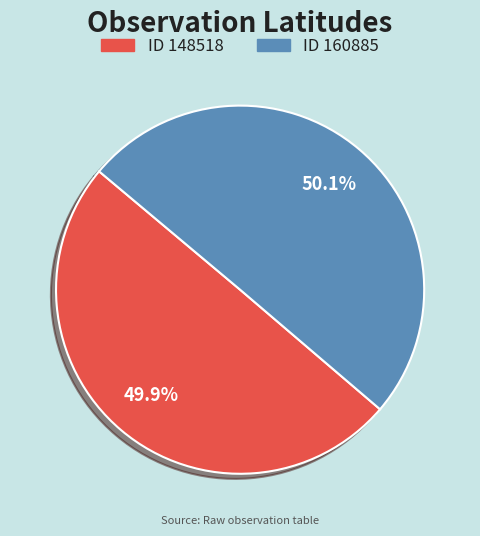

Is there any slice that represents more than half of the pie?

Yes